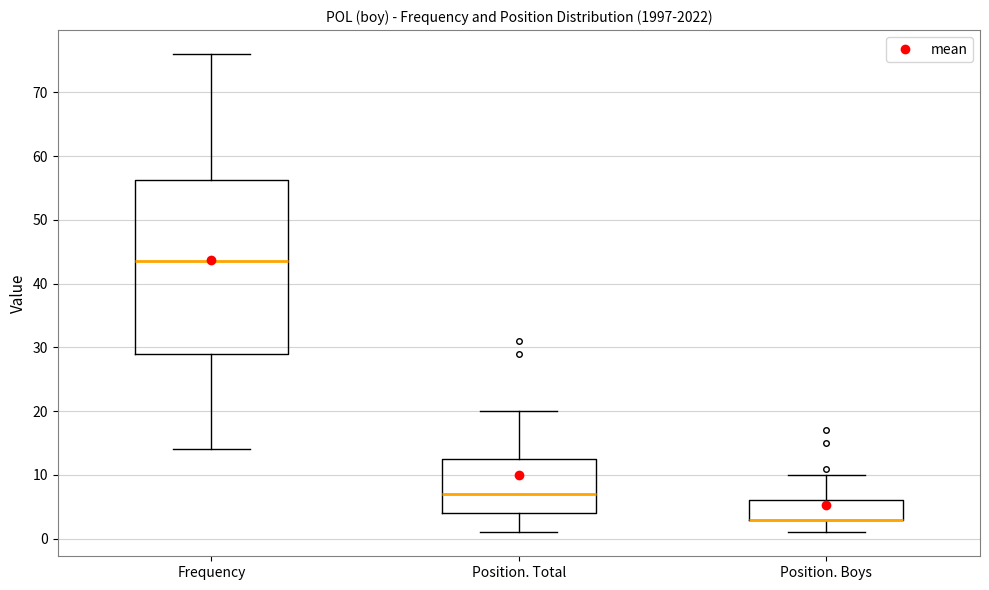

Where does the lower whisker of the box for Position. Boys end on the y-axis? The values are not printed on the chart, so give them approximately, as read against the axis.

1